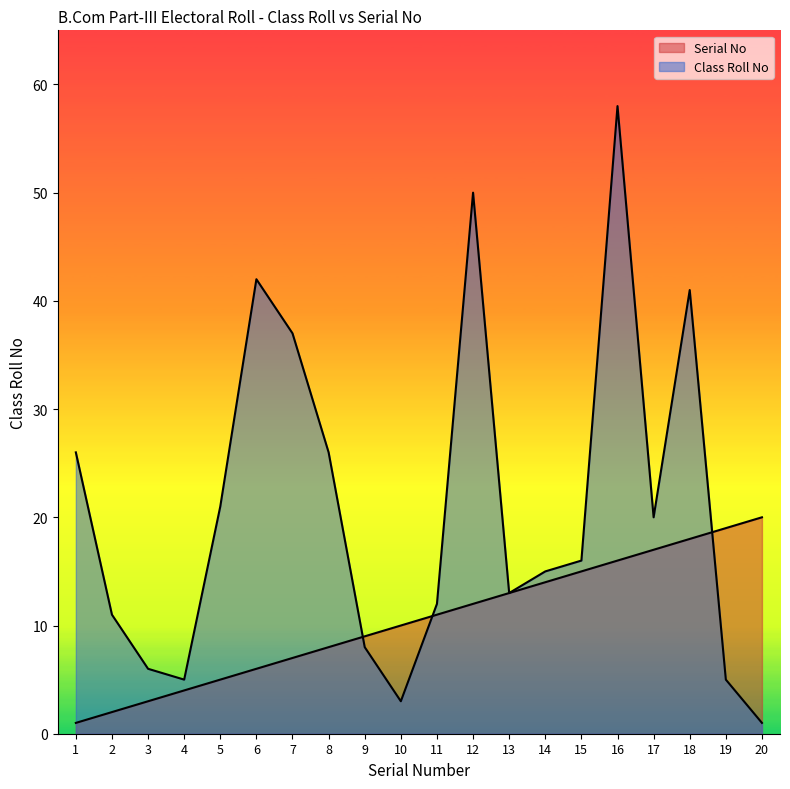

Where is Class Roll No nearest to the value 29?

1